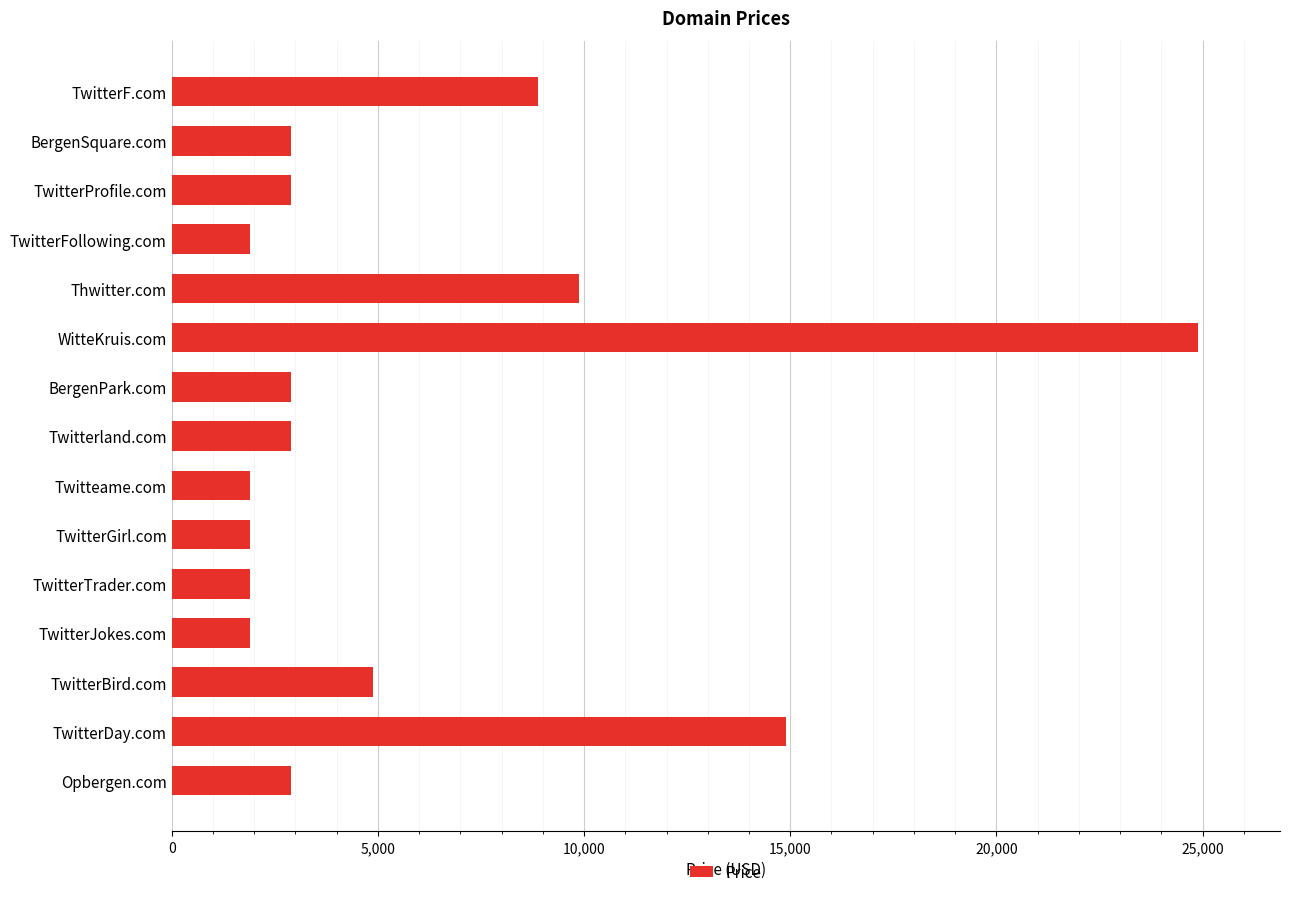

At which label is the value closest to 13388?

TwitterDay.com